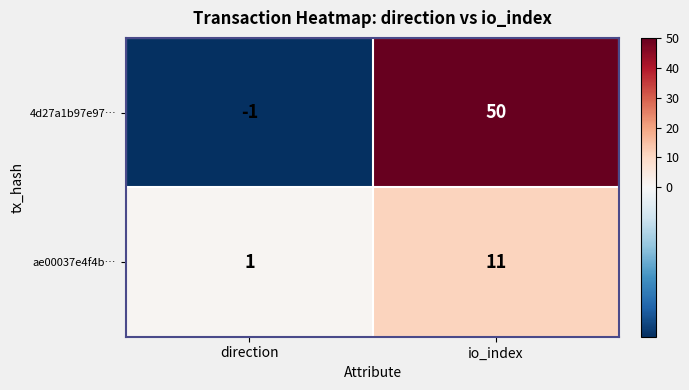

What is the sum of all ae00037e4f4b… values?

12